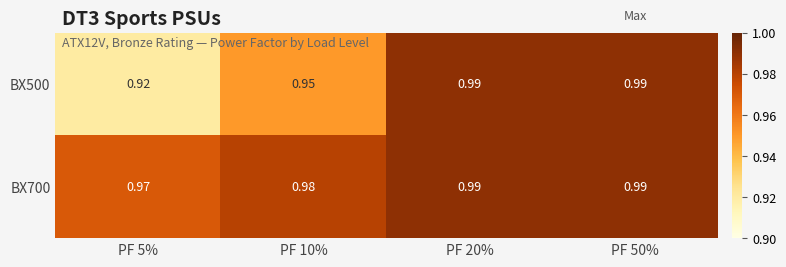

Is the value of BX500 at PF 5% greater than the value of BX700 at PF 20%?

No